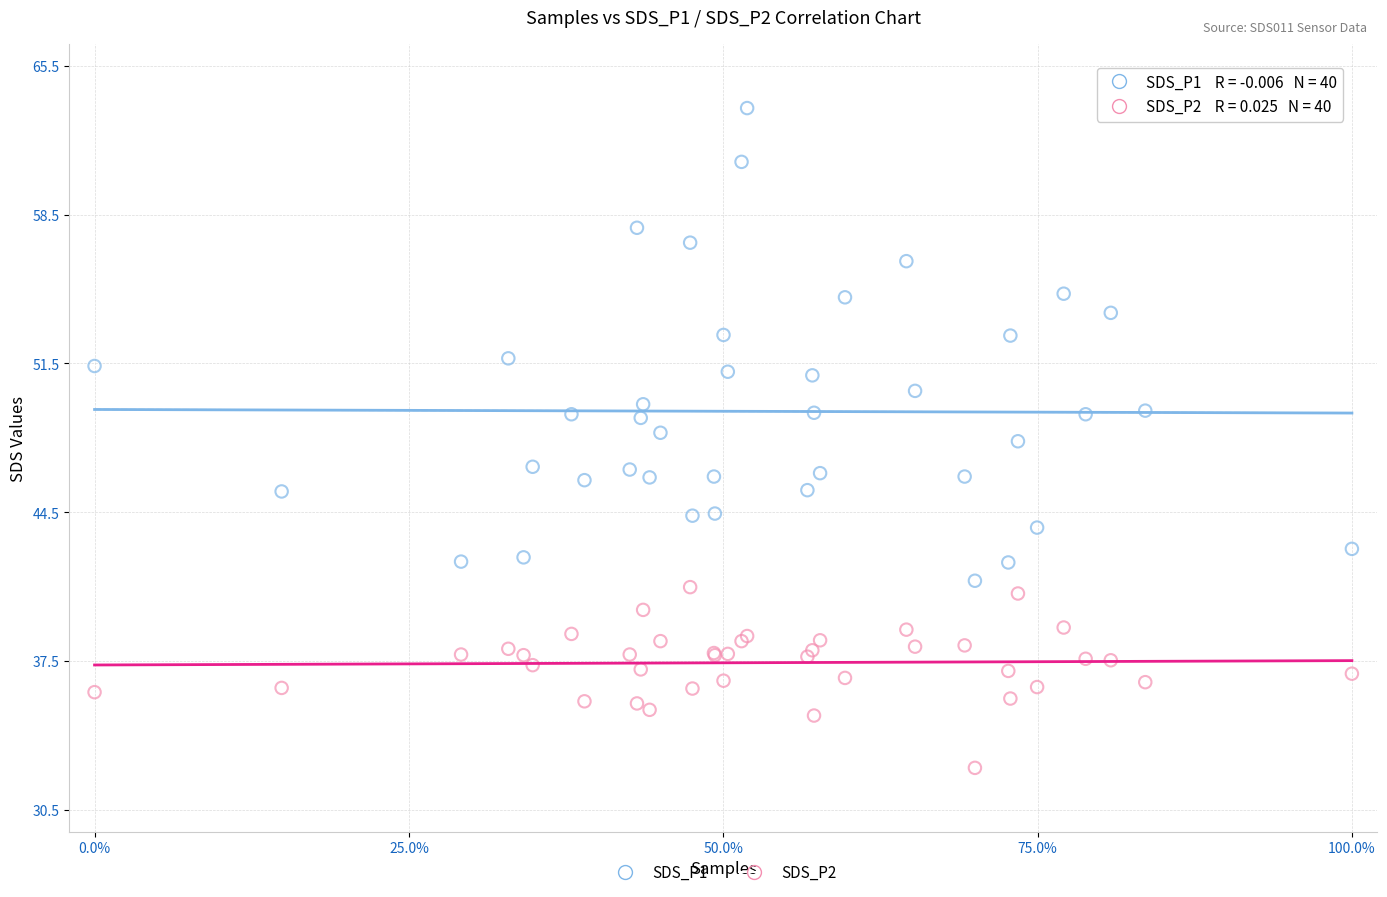

Which series has the largest Y range (max minus min)?

SDS_P1